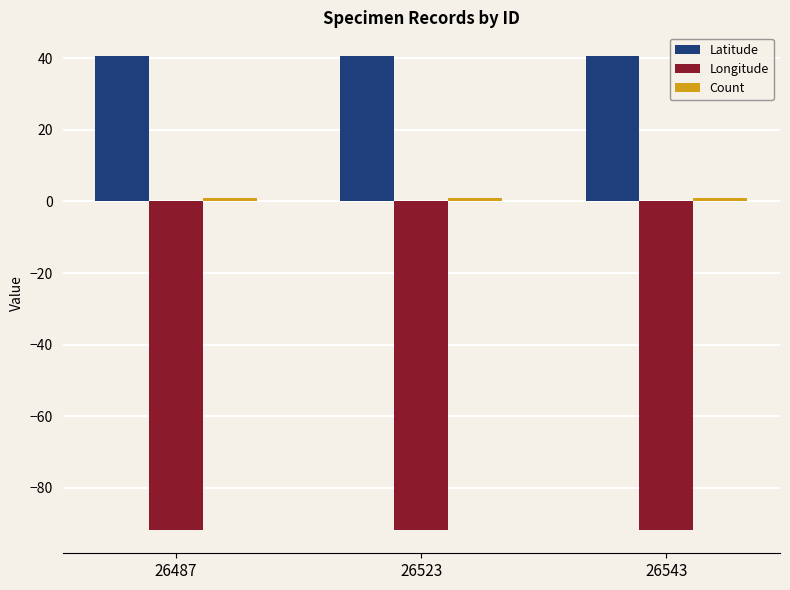

What is the maximum value shown in the chart?

40.7